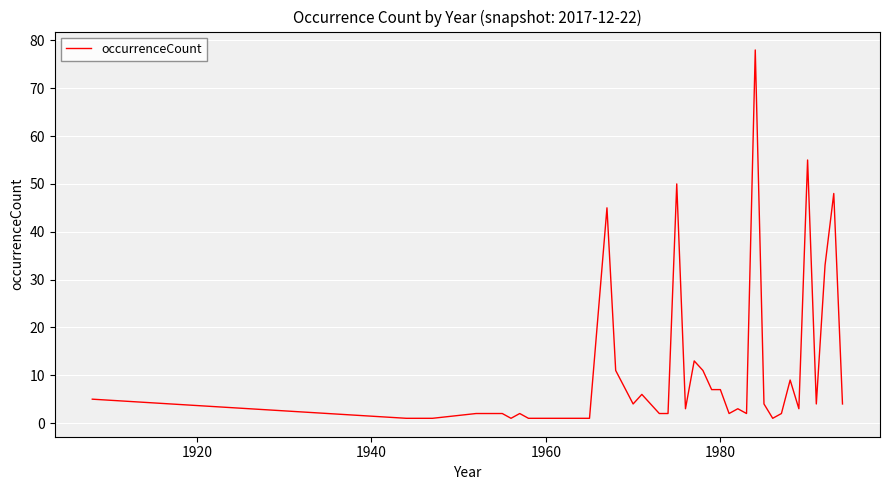

What is the maximum value shown in the chart?

78